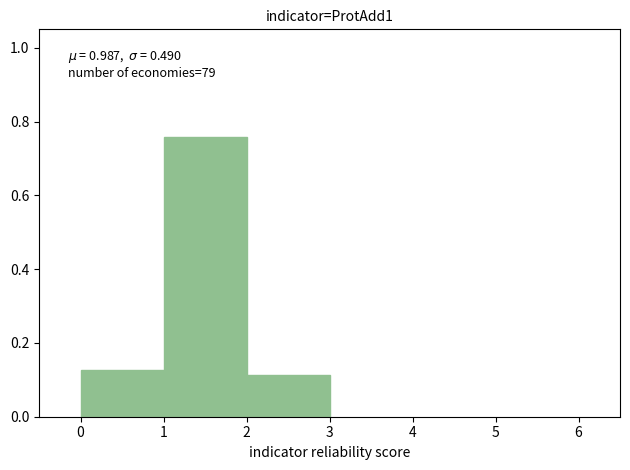

Which range on the x-axis has the tallest bar?

1 to 2